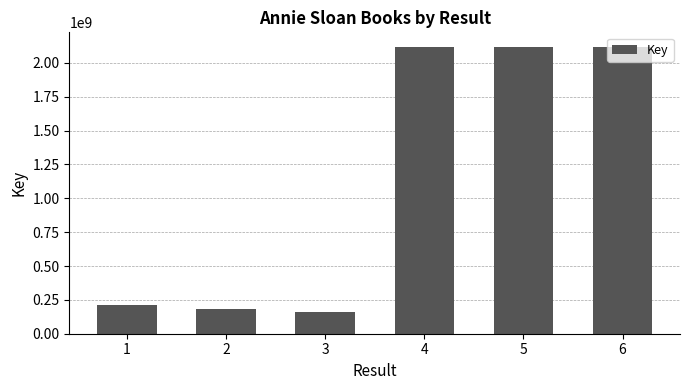

What is the sum of all values?

6916074092